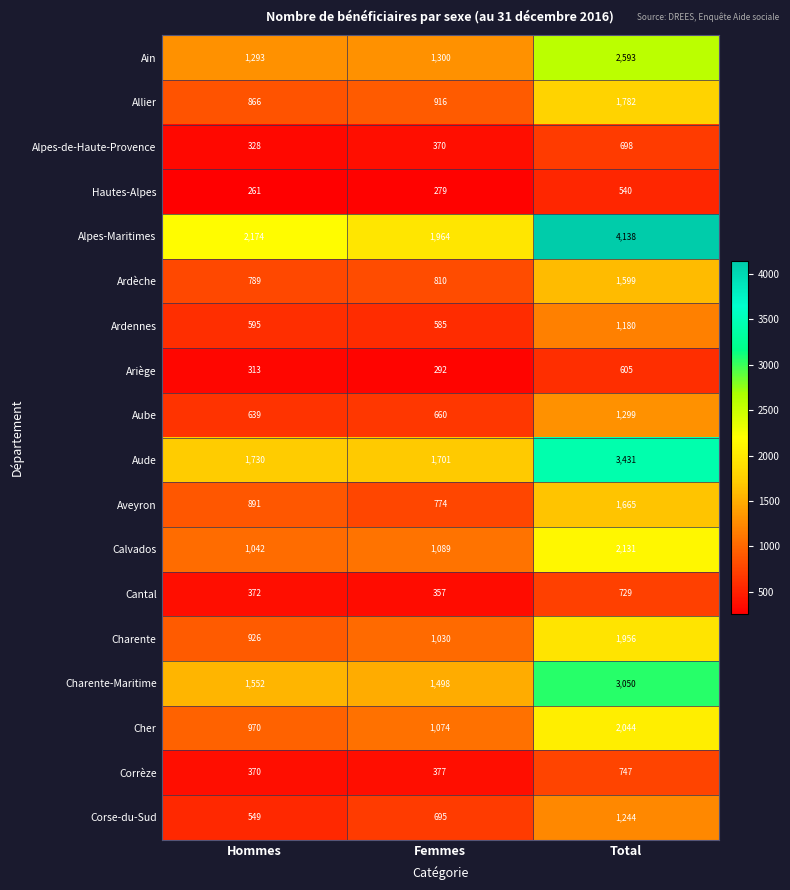

Which series has the largest total across all categories?

Alpes-Maritimes